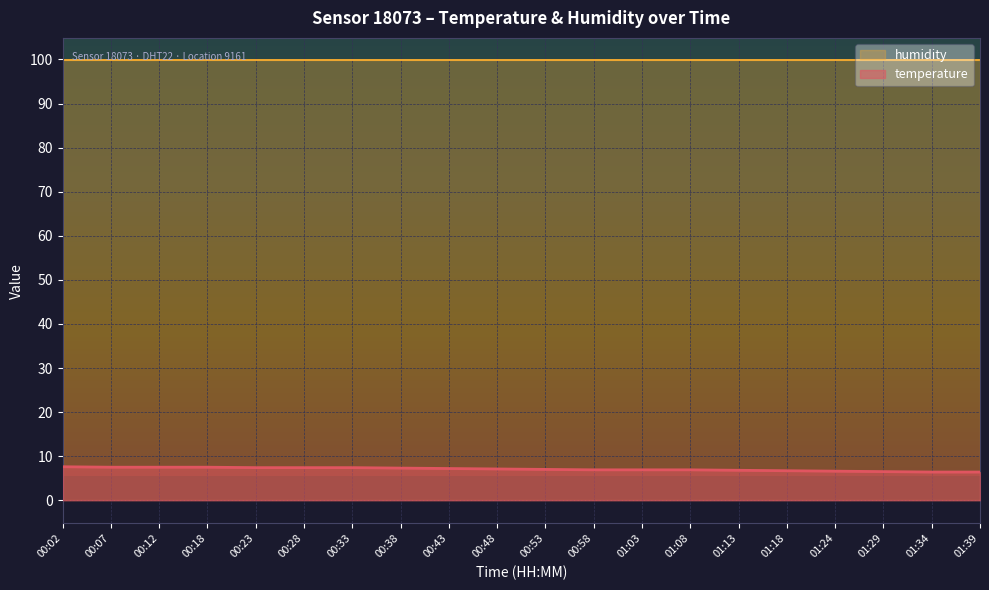

What is the difference between the maximum and minimum values?

1.2